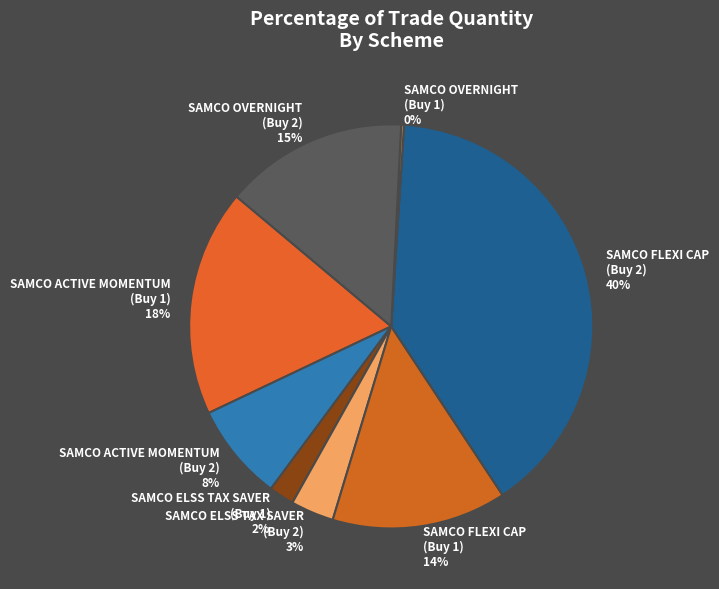

True or false: SAMCO ACTIVE MOMENTUM (Buy 2) accounts for 8% of the total.

True